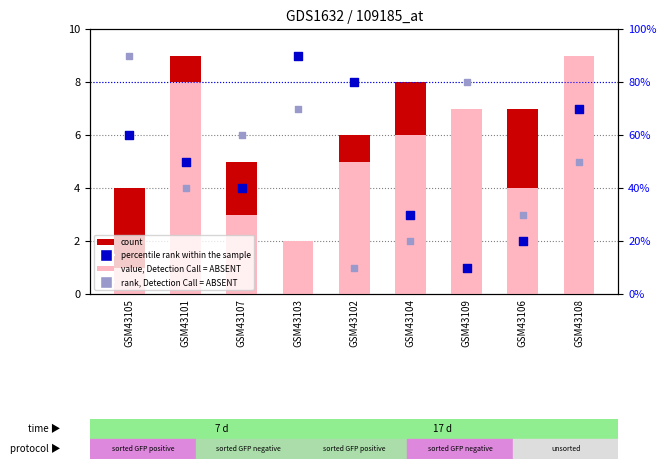

Which series contains the lowest Y value?

count